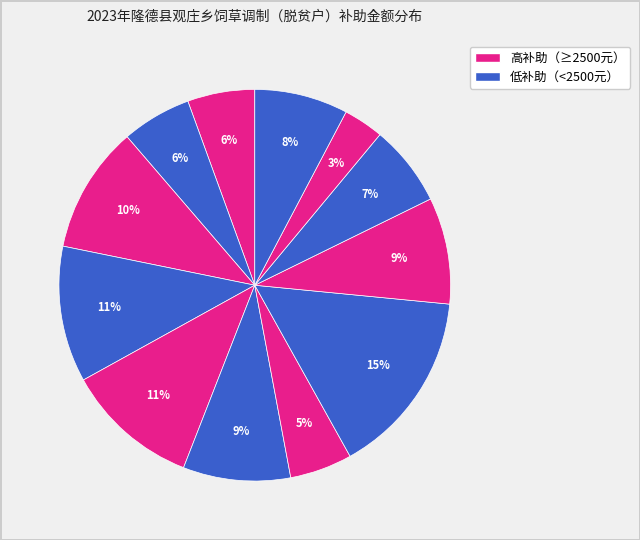

How many segments does this pie chart have?

12